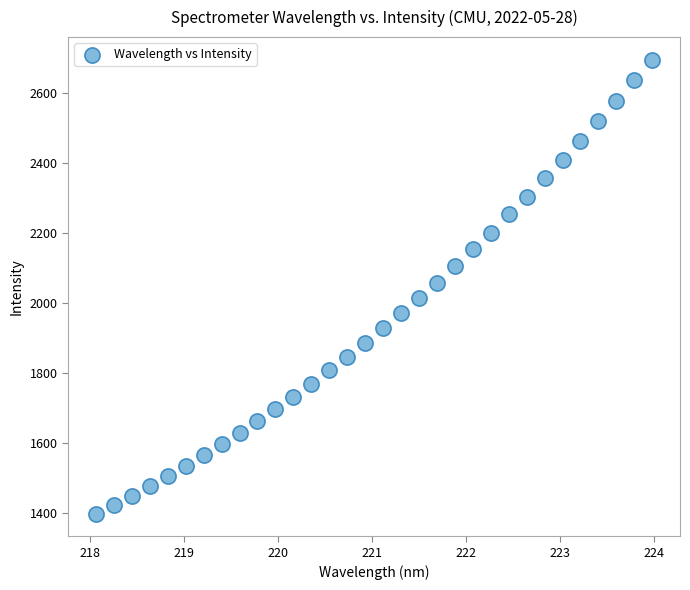

What is the range of X values (max minus min)?

5.9